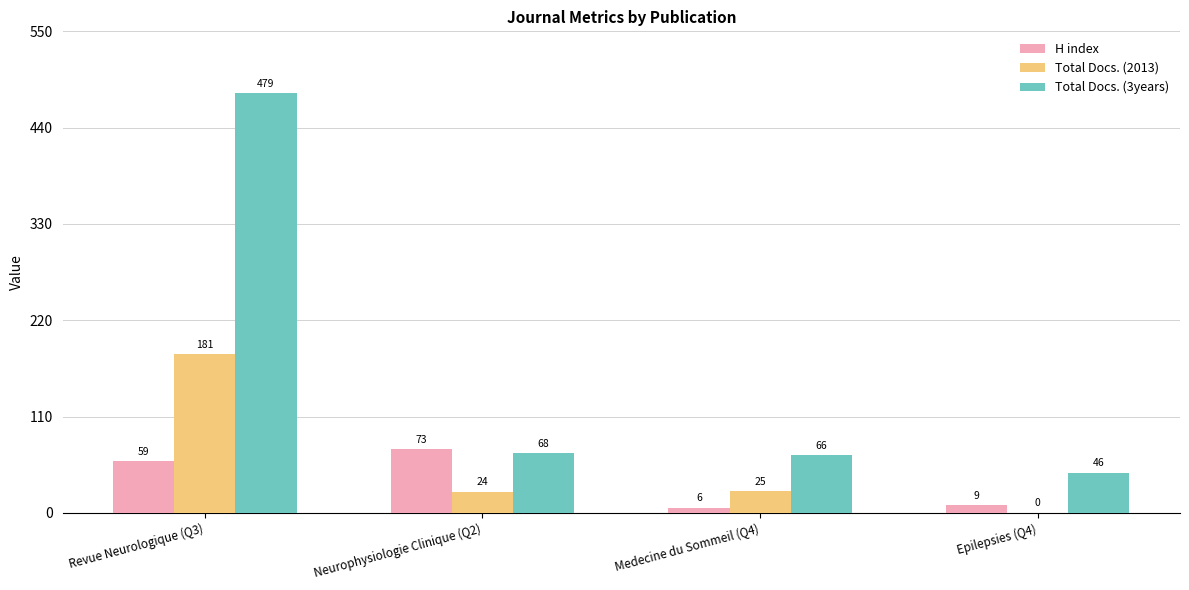

How many data points does each series have?

4